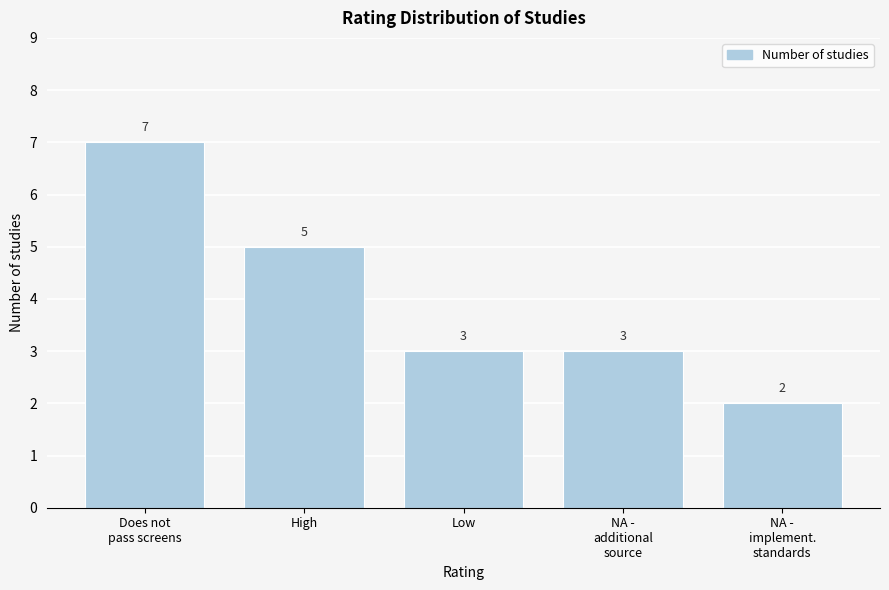

Reading left to right, transcribe all the data shown in this chart.

7	5	3	3	2